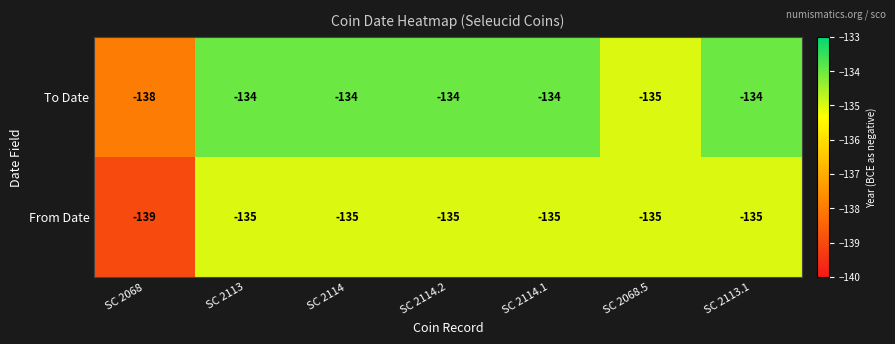

The From Date series shows -92 at SC 2114.1. True or false?

False